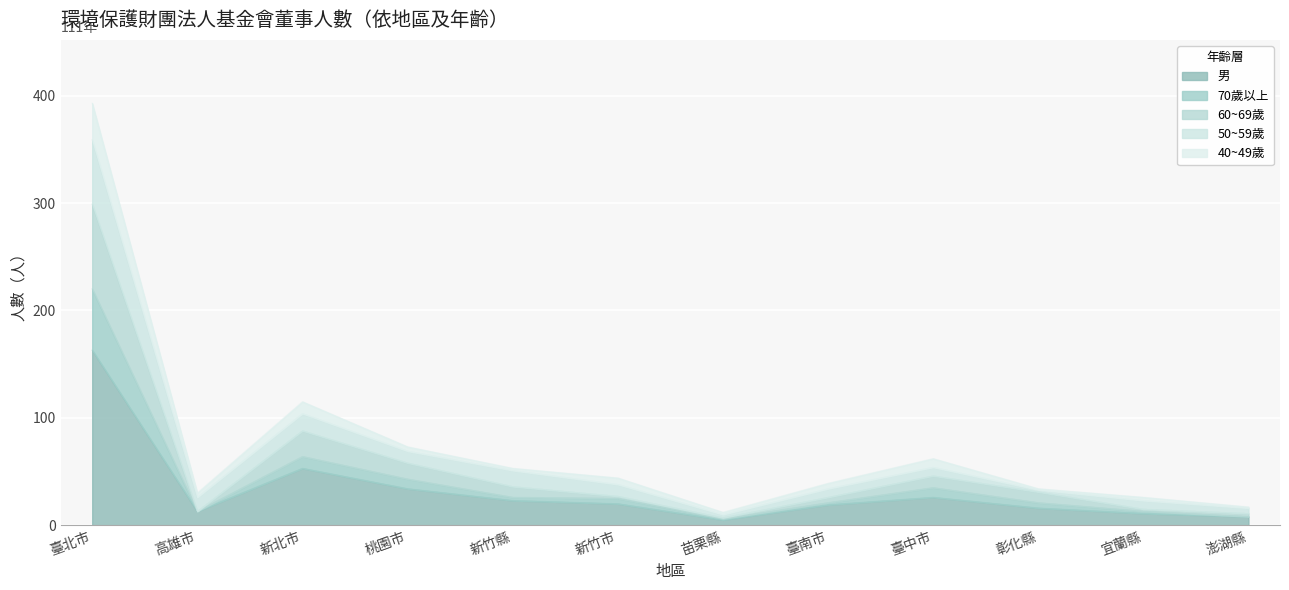

True or false: 40~49歲 has a value of 98 at 桃園市.

False